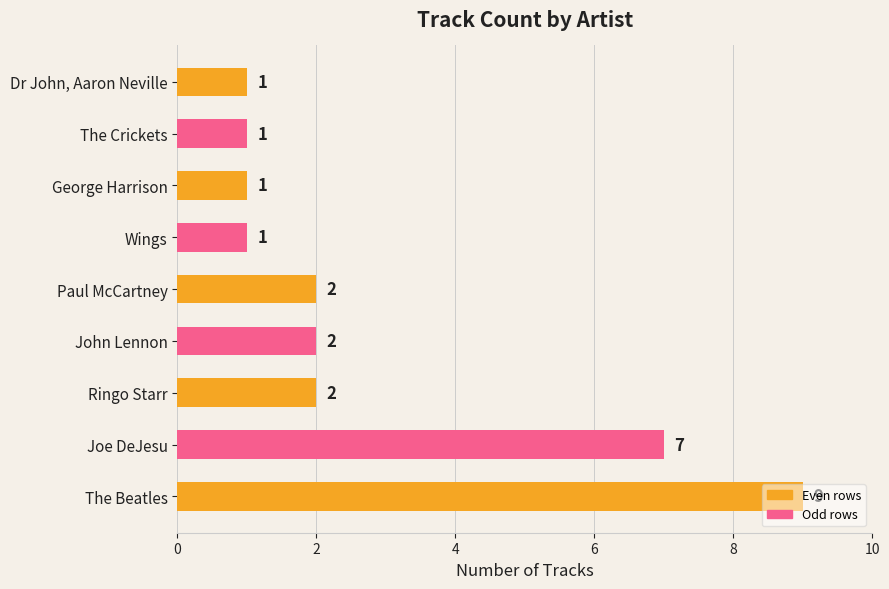

At which label is the value closest to 5?

Joe DeJesu